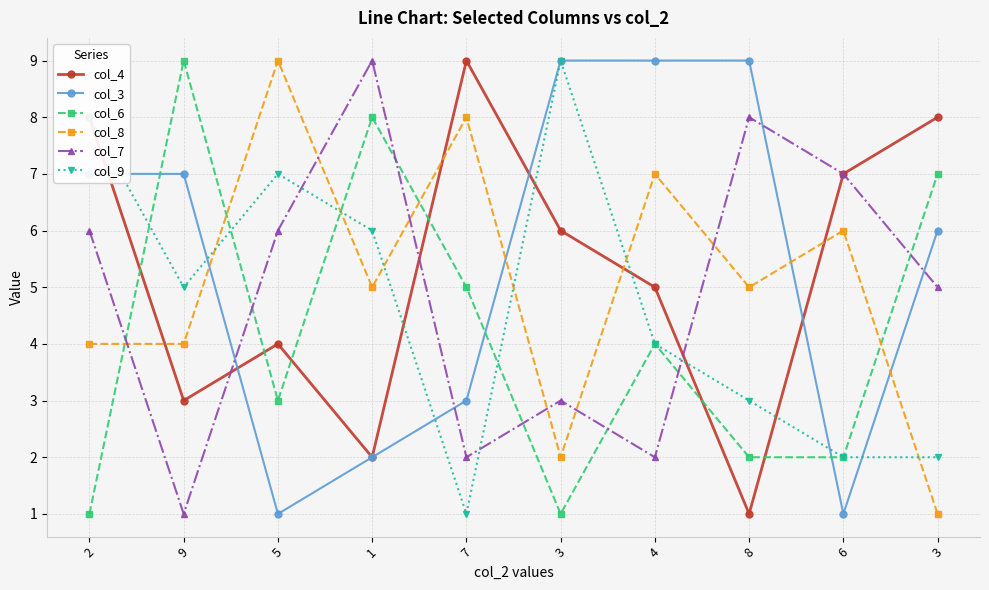

What is the value of the col_7 point at the 9th from the left?

7